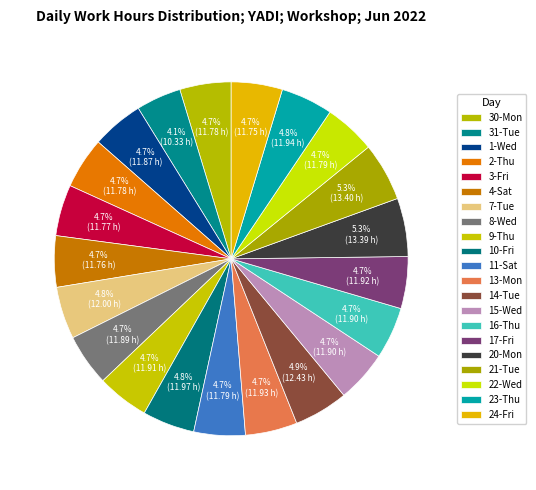

To the nearest percent, what is the difference between the largest and smallest slice percentages?

1%